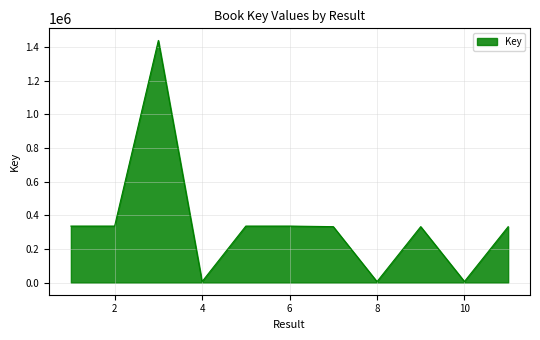

What is the difference between the maximum and minimum values?

1432772